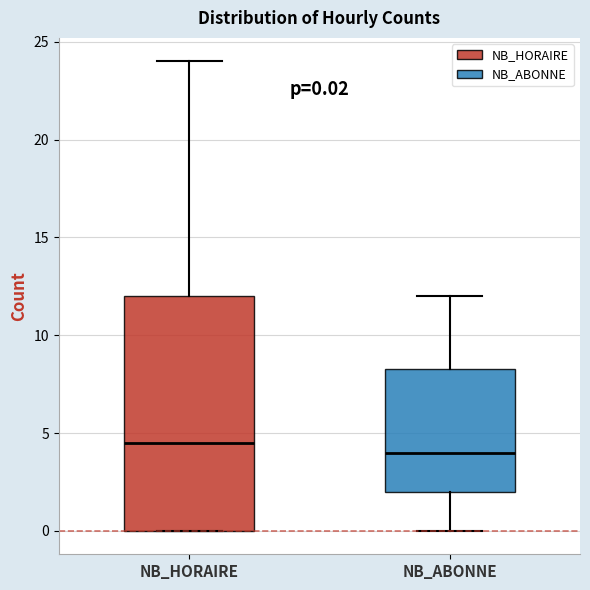

Comparing the boxes themselves (not the whiskers), which one is the tallest?

NB_HORAIRE